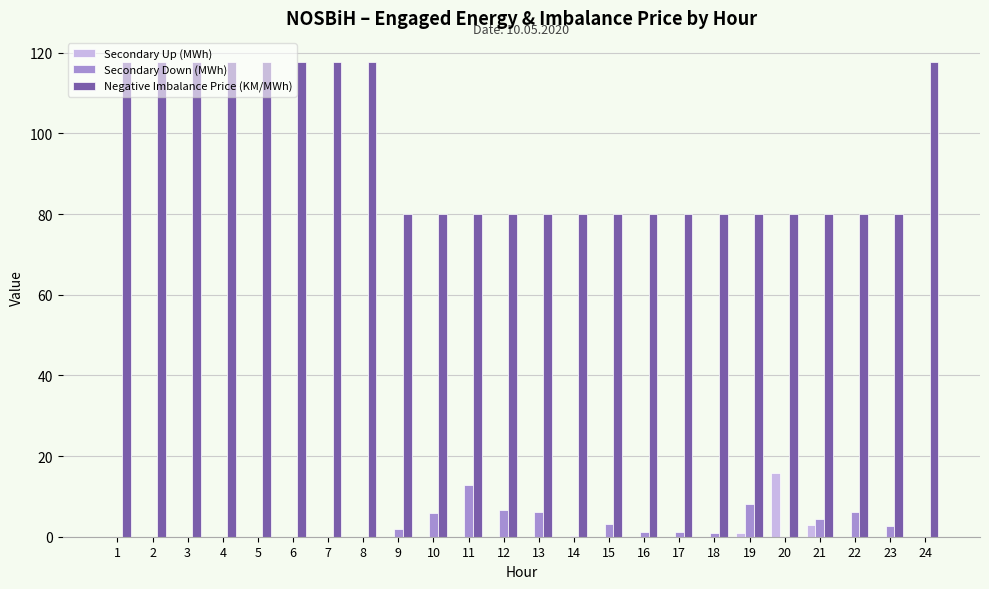

What is the sum of the Secondary Down (MWh) values at 6 and 13?

6.1